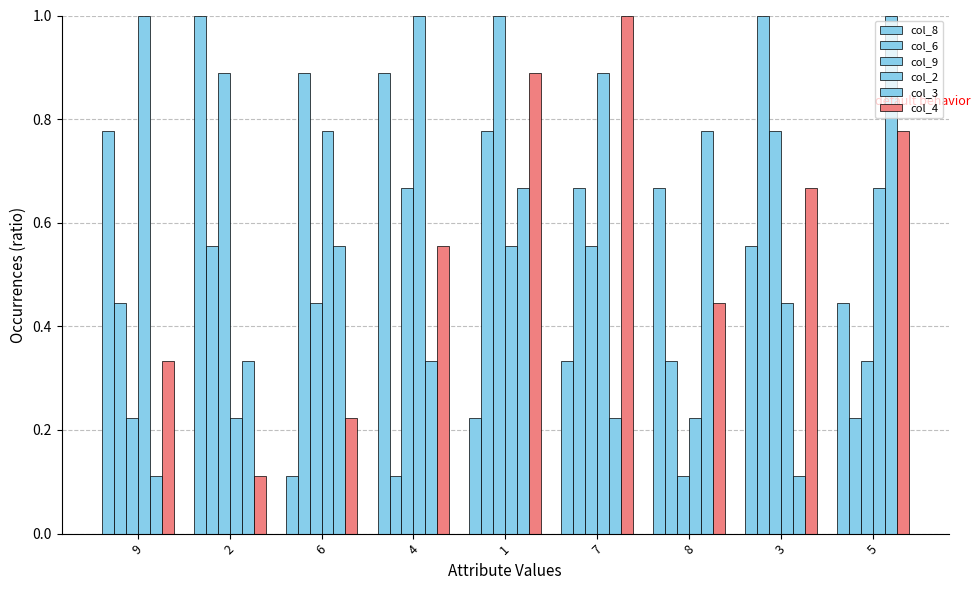

What is the sum of all col_6 values?

5.0